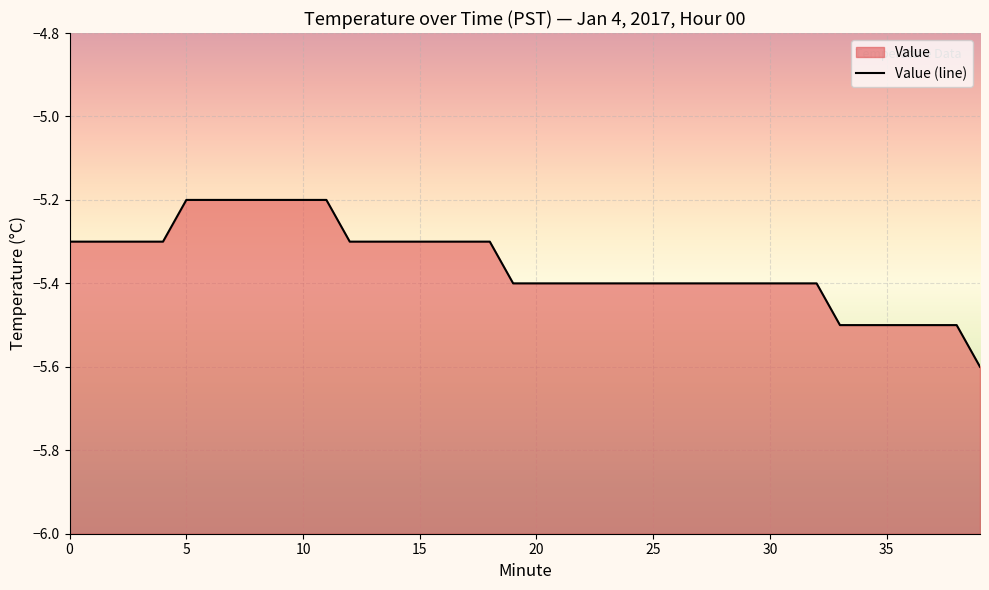

True or false: the data shows -2.7 at 16.

False